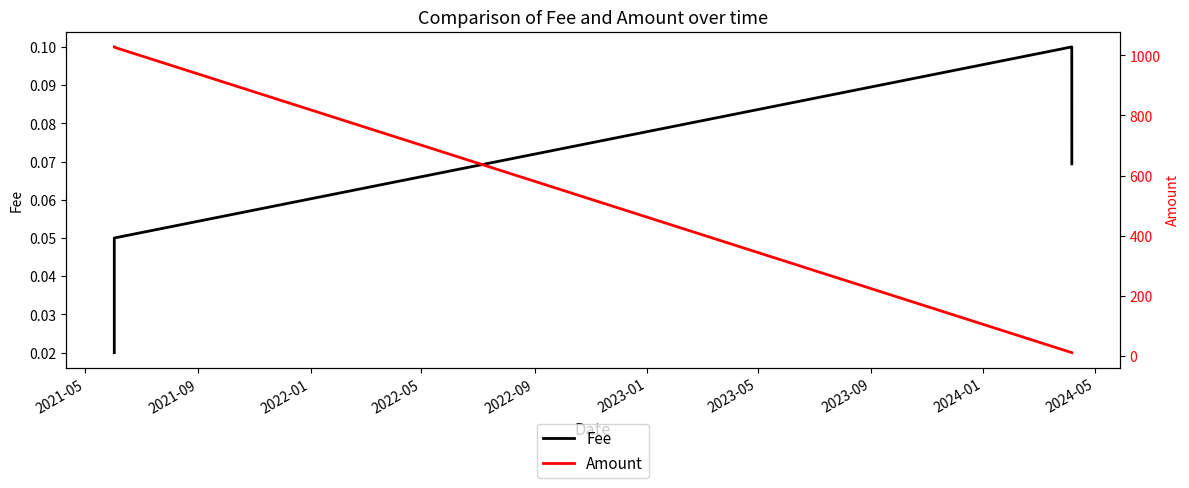

Which series has the largest range (max minus min)?

Amount